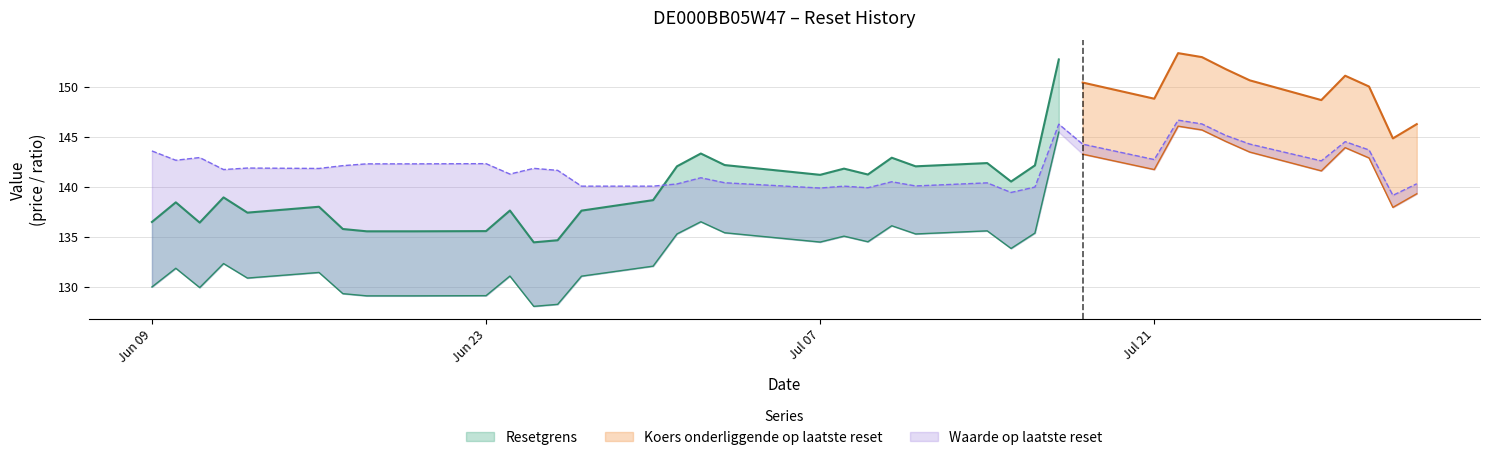

What position from the left is 2025-06-16?

6